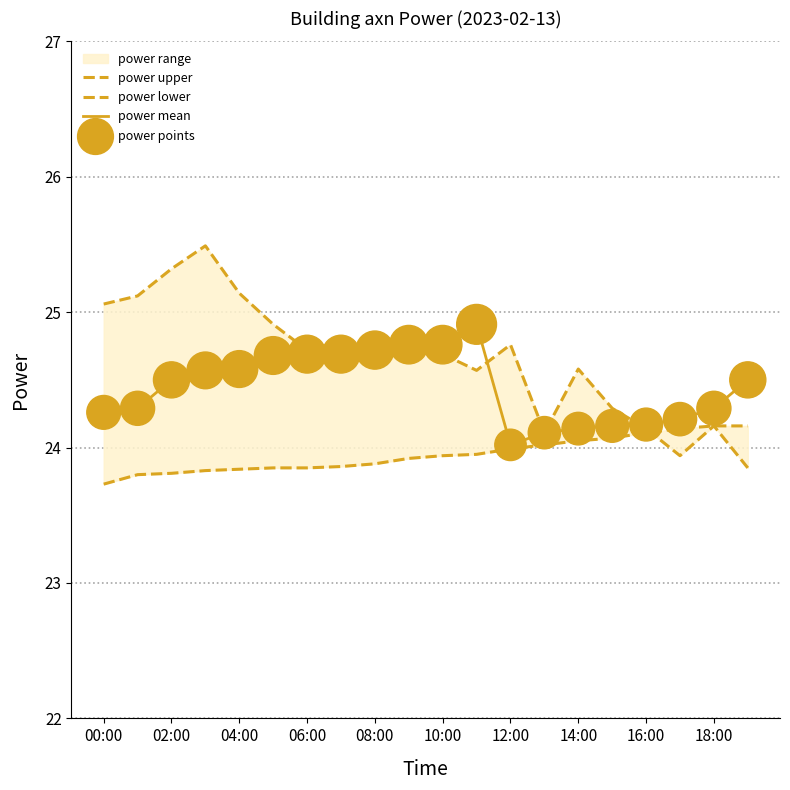

The power mean series shows 24.8 at 10:00. True or false?

True